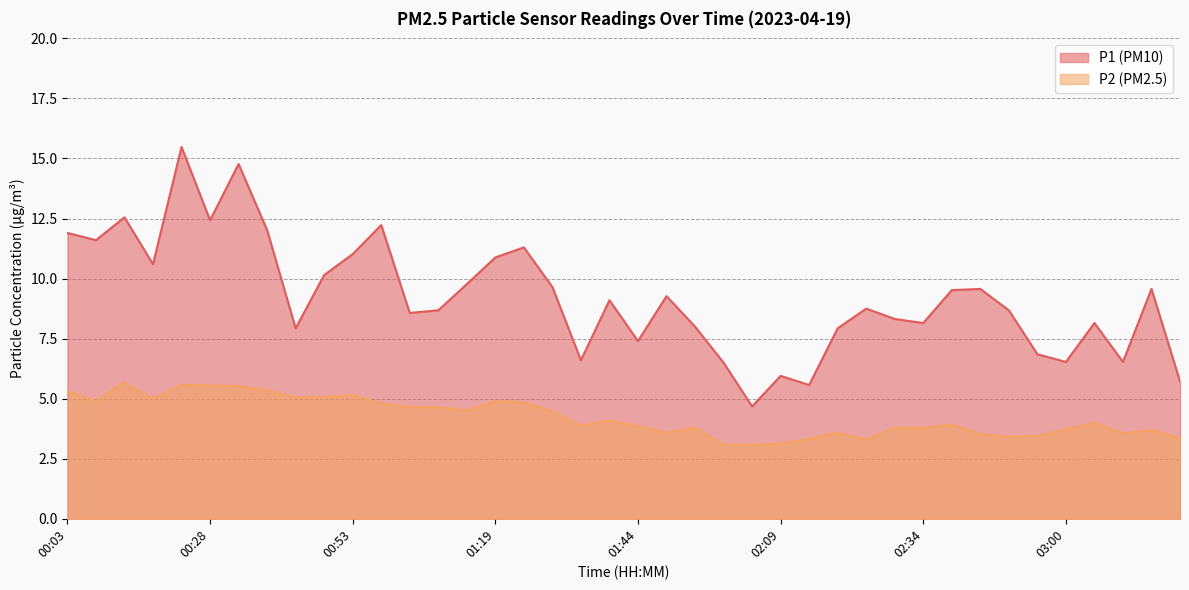

The value of P1 at 01:13 is 16.6. True or false?

False